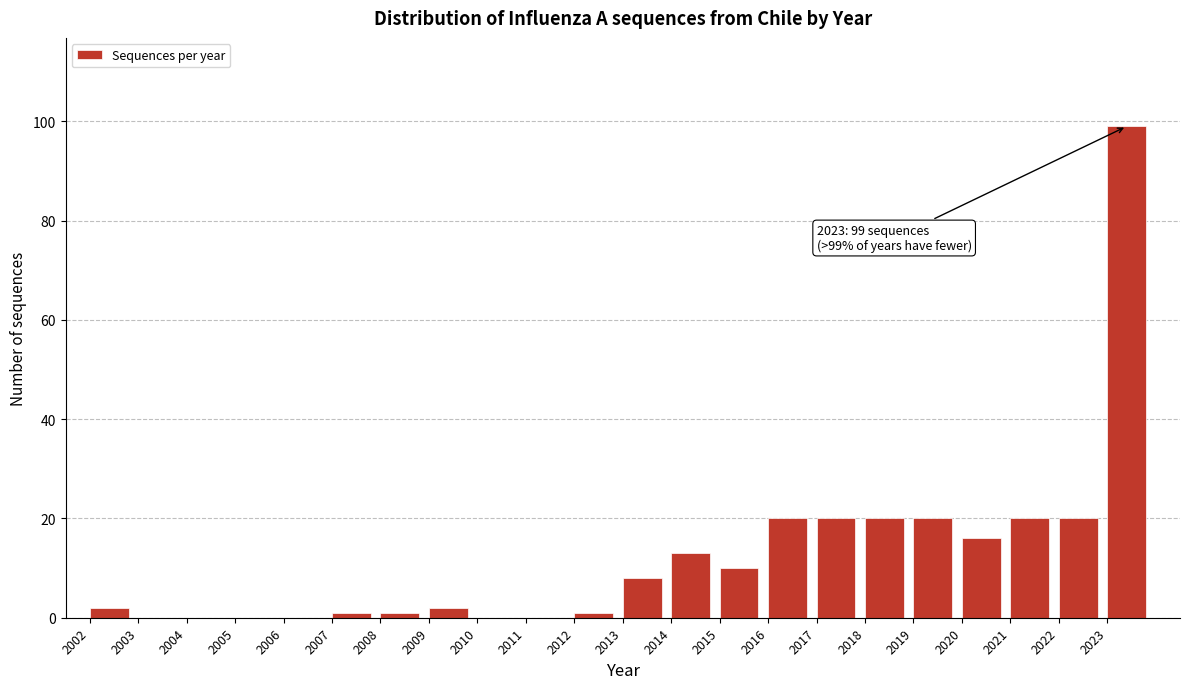

What is the change in value from 2010 to 2018?

+20